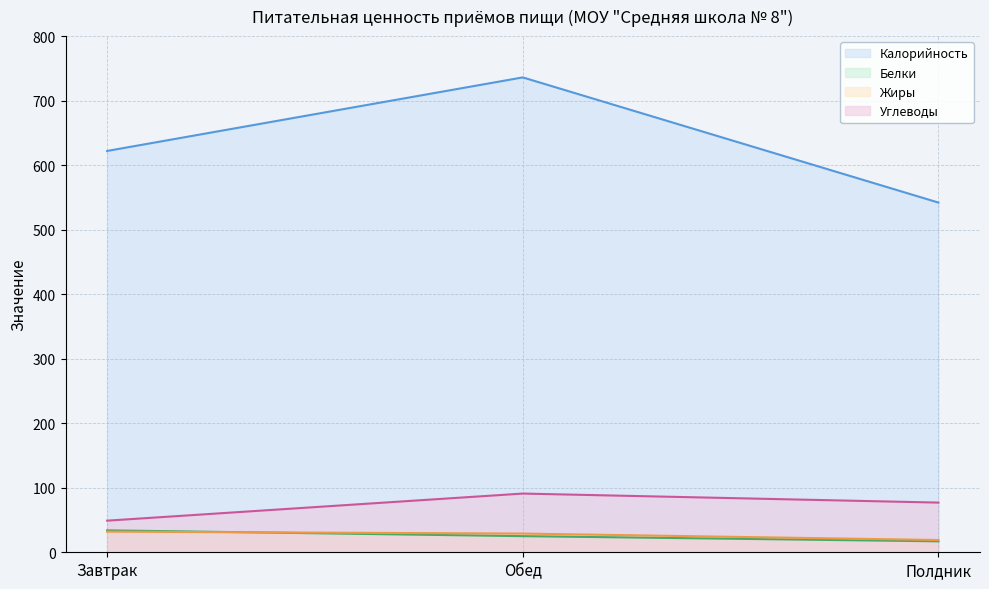

At which label does Углеводы (линия) reach its minimum?

Завтрак